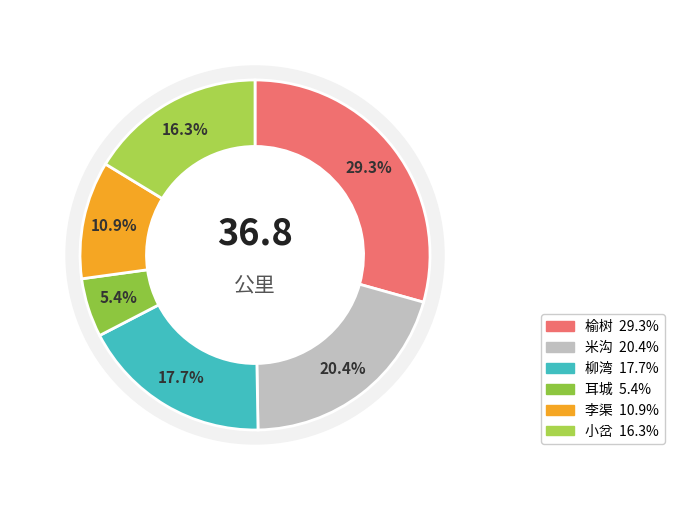

The 耳城 slice represents 1% of the pie. True or false?

False